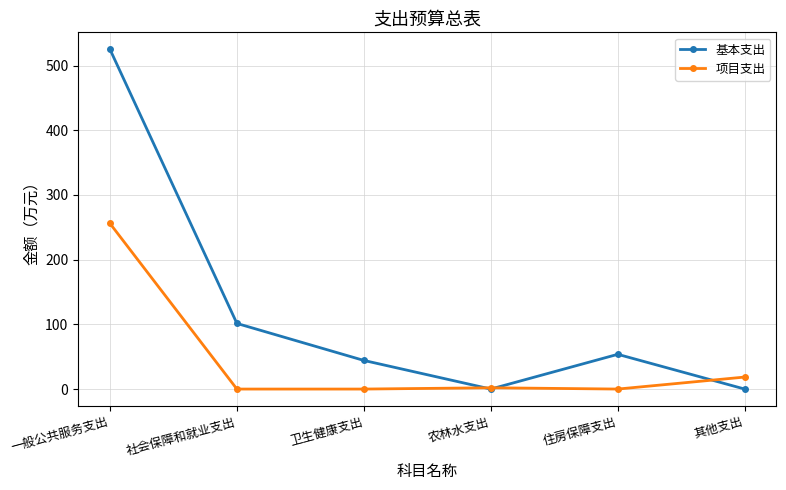

Between 社会保障和就业支出 and 卫生健康支出, which series saw the biggest shift?

基本支出